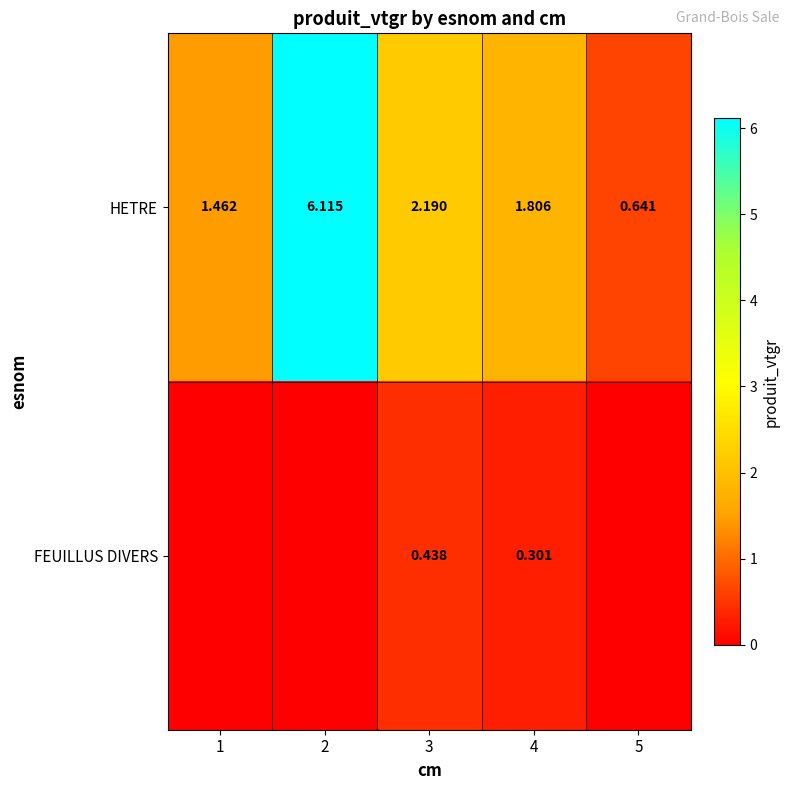

Is the value of HETRE at 4 greater than the value of FEUILLUS DIVERS at 4?

Yes